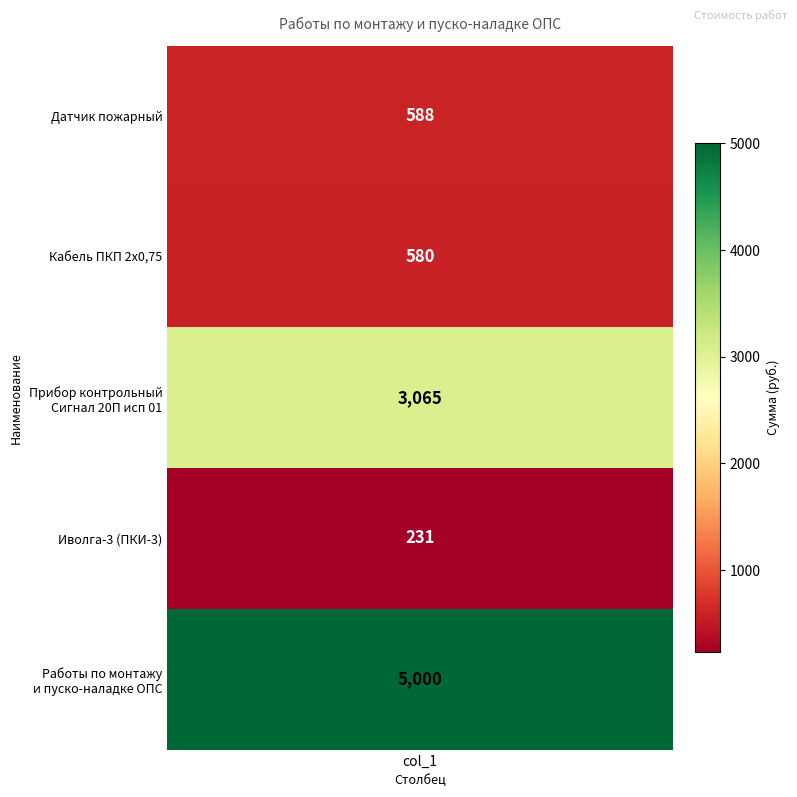

What is the difference between the second highest and minimum values?

2834